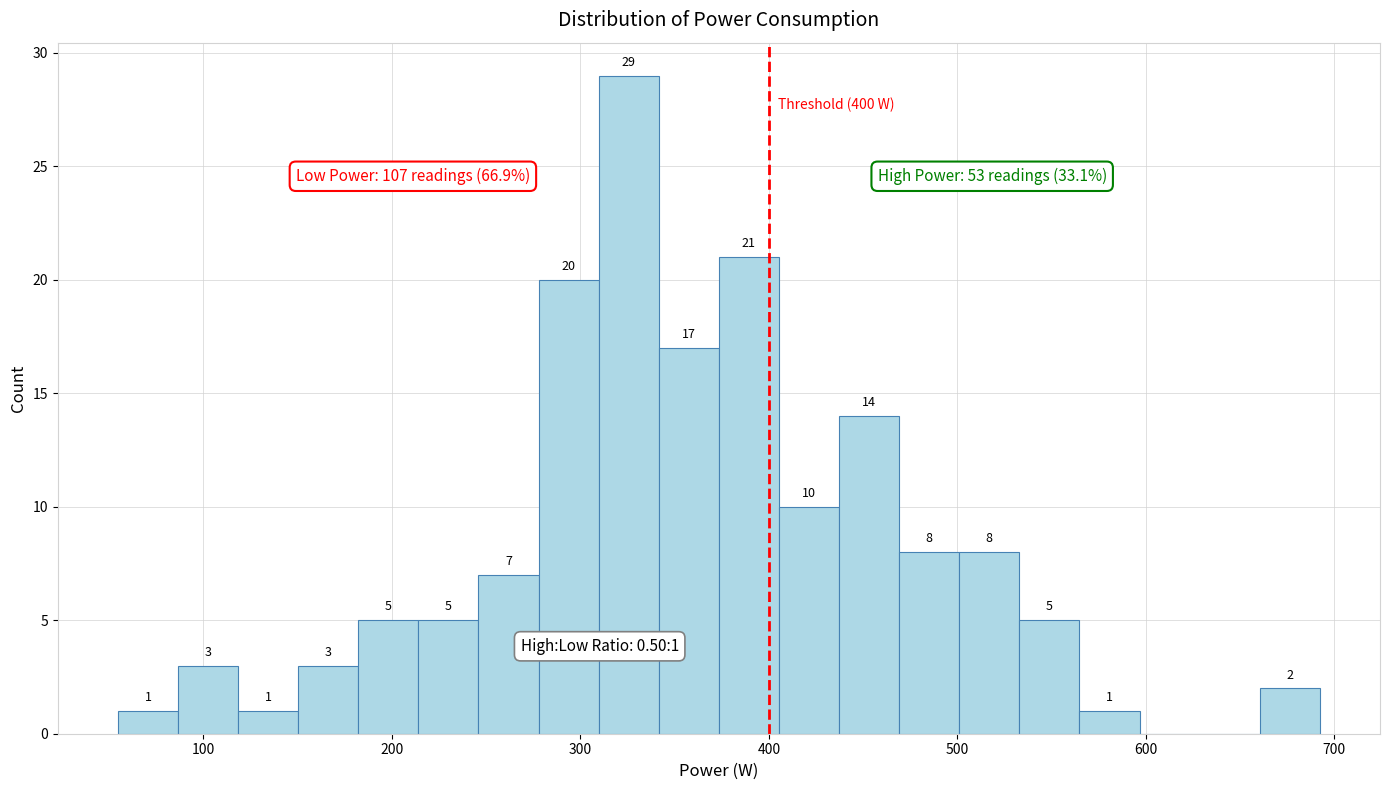

Read against the x-axis, roughly where is the centre of the tallest bar?

330